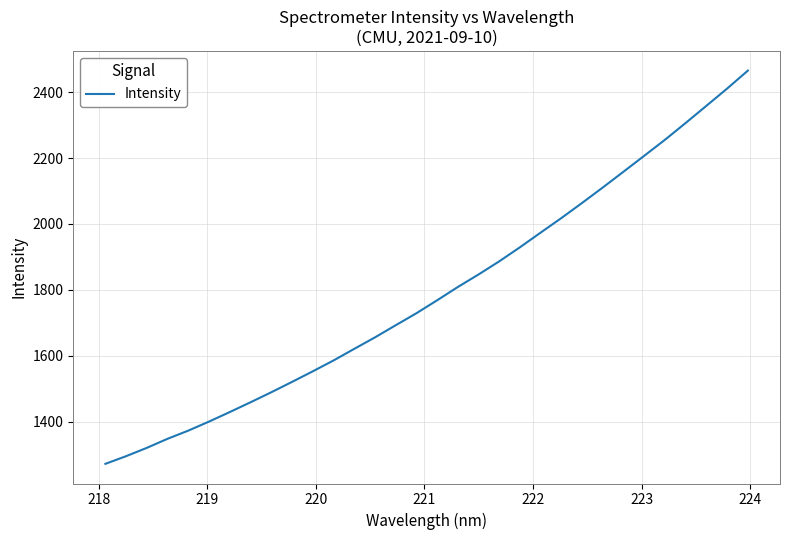

Reading left to right, list all the values displayed in this chart.

1271.7	1295.0	1320.4	1347.9	1372.7	1400.2	1429.1	1458.8	1489.1	1520.6	1552.7	1585.7	1620.9	1655.8	1692.7	1729.1	1768.5	1808.9	1846.9	1886.8	1929.6	1974.2	2018.3	2064.2	2111.2	2159.1	2207.4	2255.9	2307.0	2359.0	2411.3	2465.7